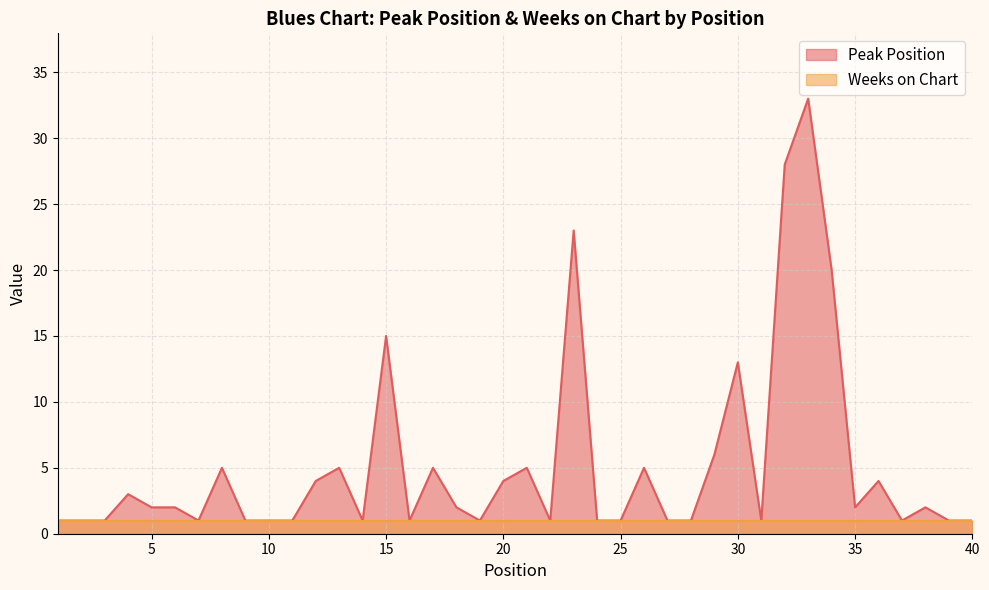

Approximately how many times larger is the value at 6 compared to 16?

2.0